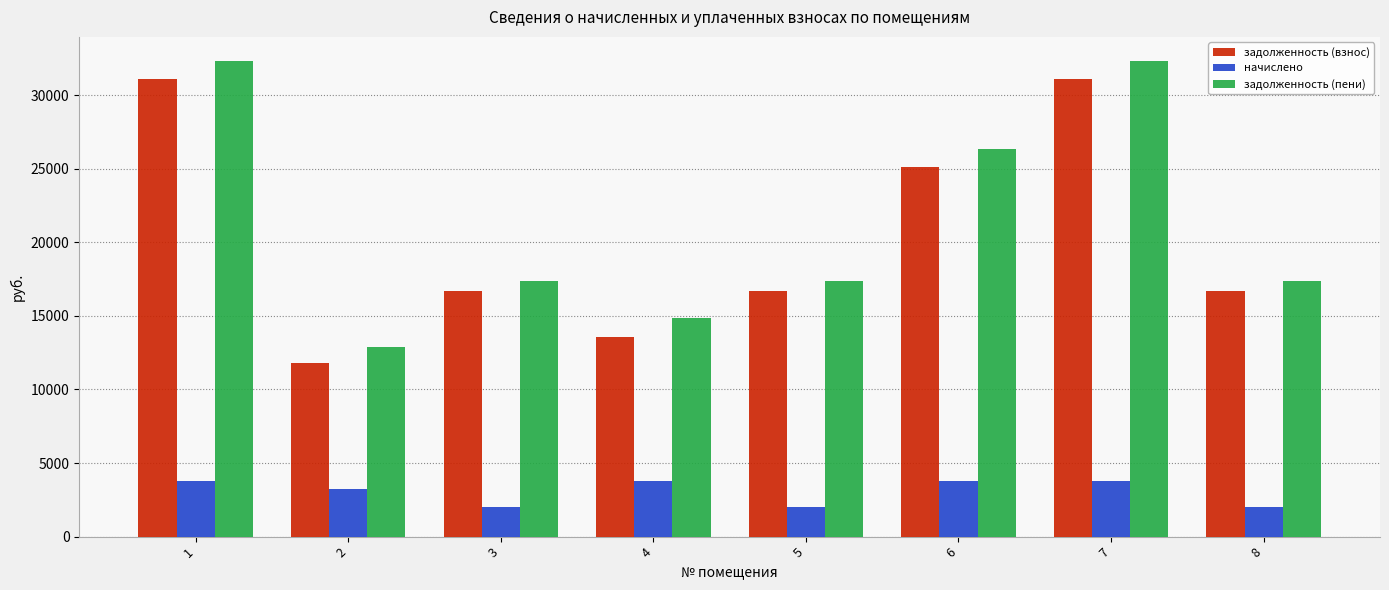

Which series has the widest spread of values?

задолженность (пени)